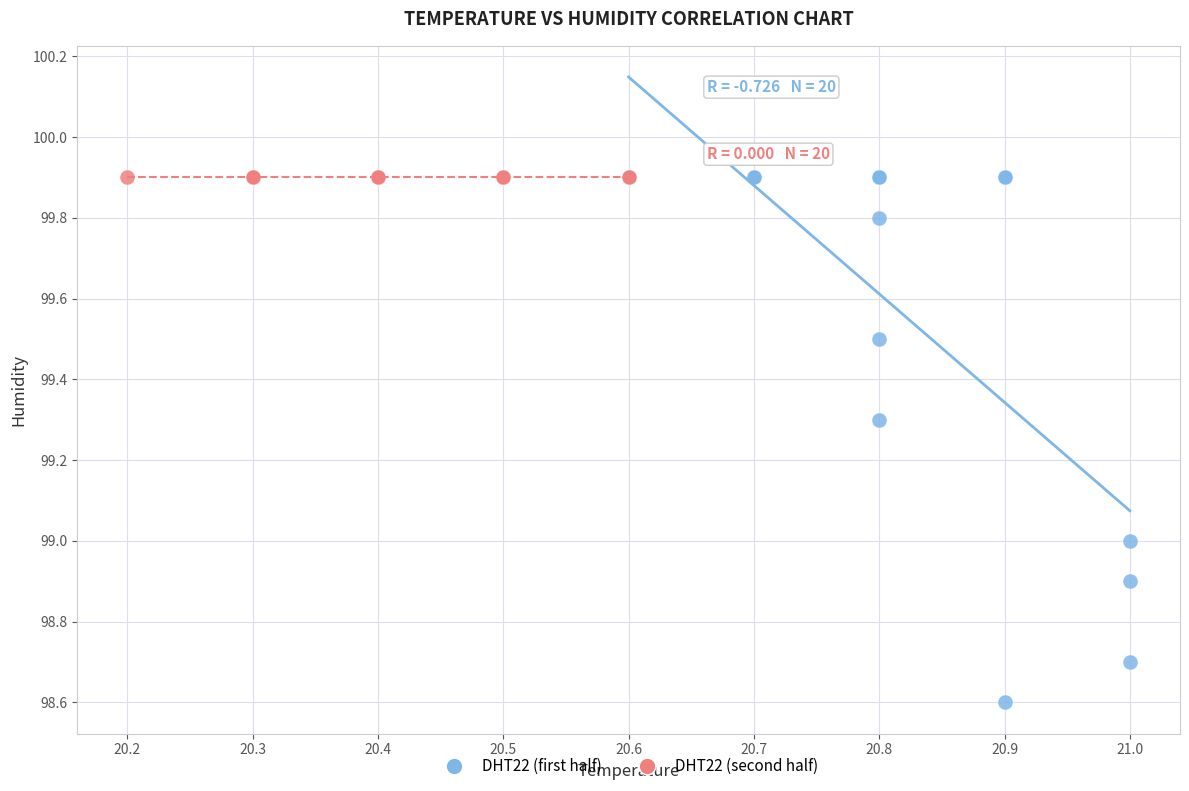

Which series contains the lowest Y value?

DHT22 (first half)